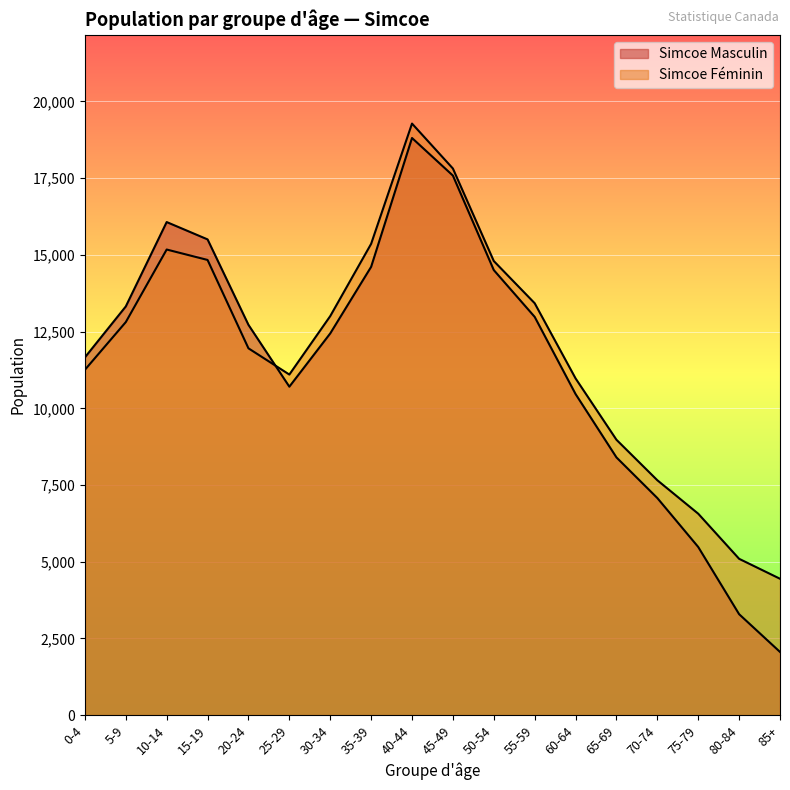

Which series ends up on top after the final intersection of Simcoe Masculin and Simcoe Féminin?

Simcoe Féminin